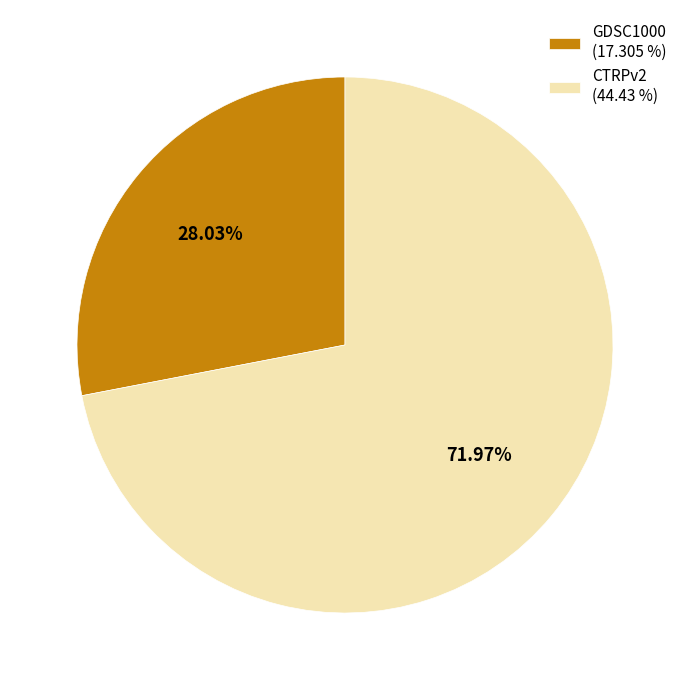

The CTRPv2 slice represents 64% of the pie. True or false?

False